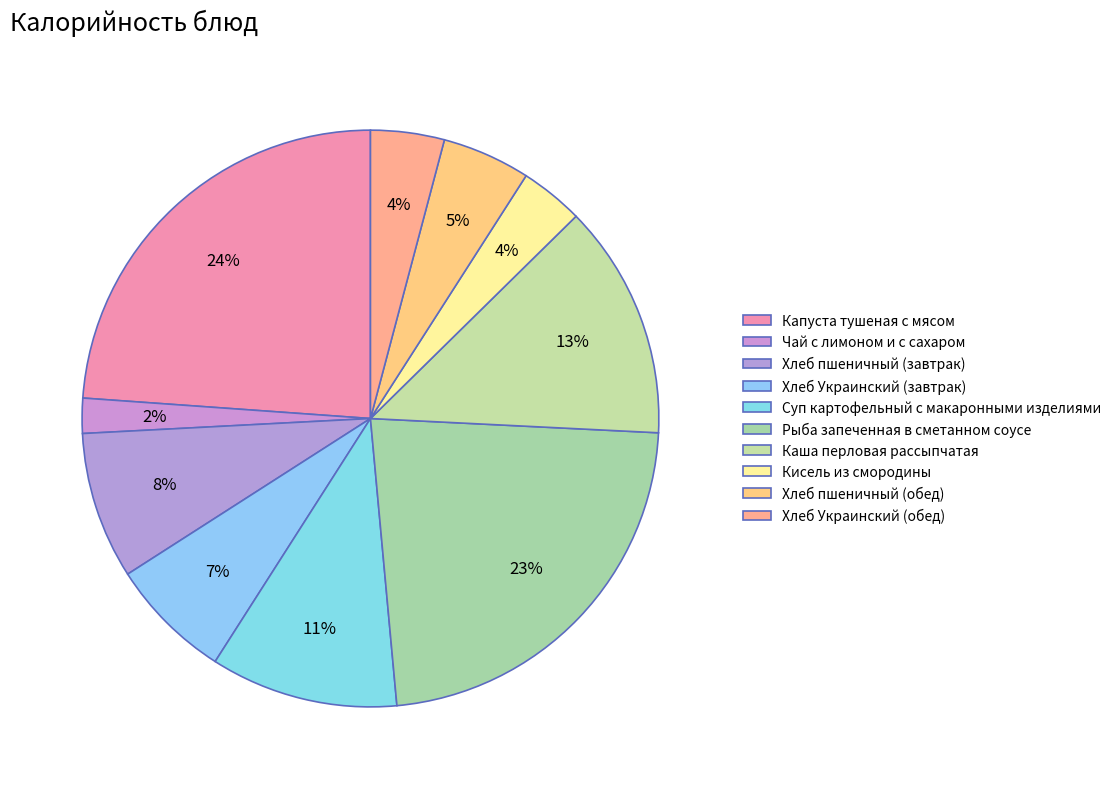

How many slices are in this pie chart?

10